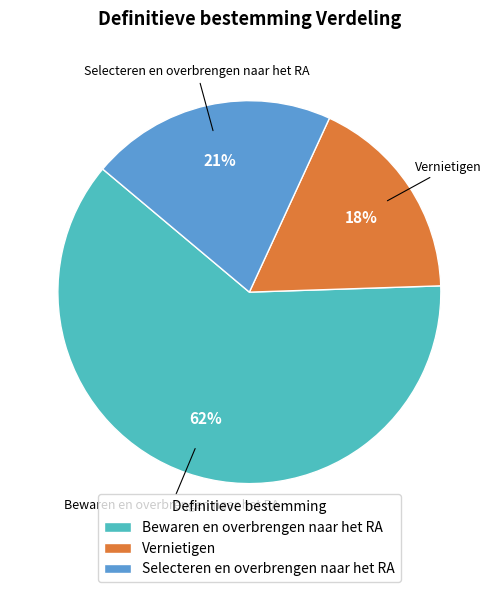

Between Vernietigen and Selecteren en overbrengen naar het RA, which is larger?

Selecteren en overbrengen naar het RA